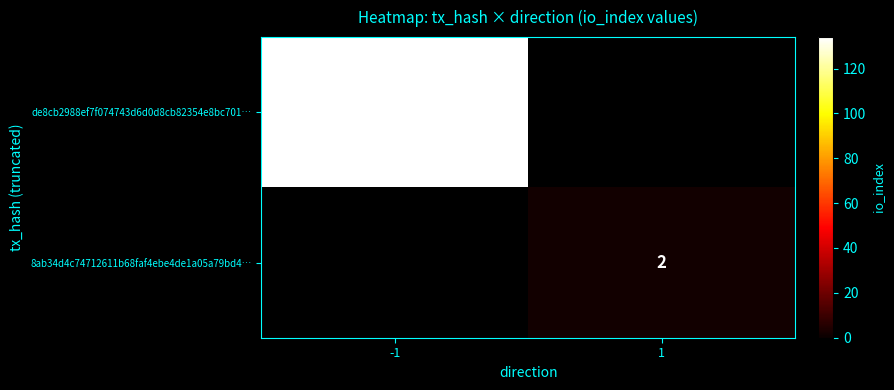

The value of 8ab34d4c74712611b68faf4ebe4de1a05a79bd4… at 1 is 2. True or false?

True